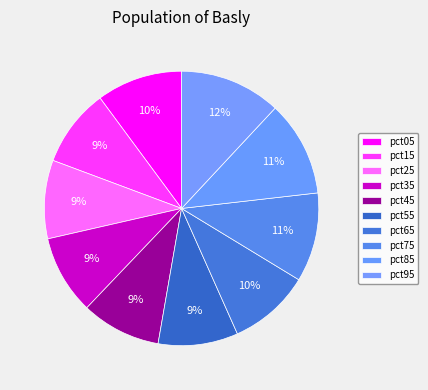

To the nearest percent, what portion does pct15 represent?

9%